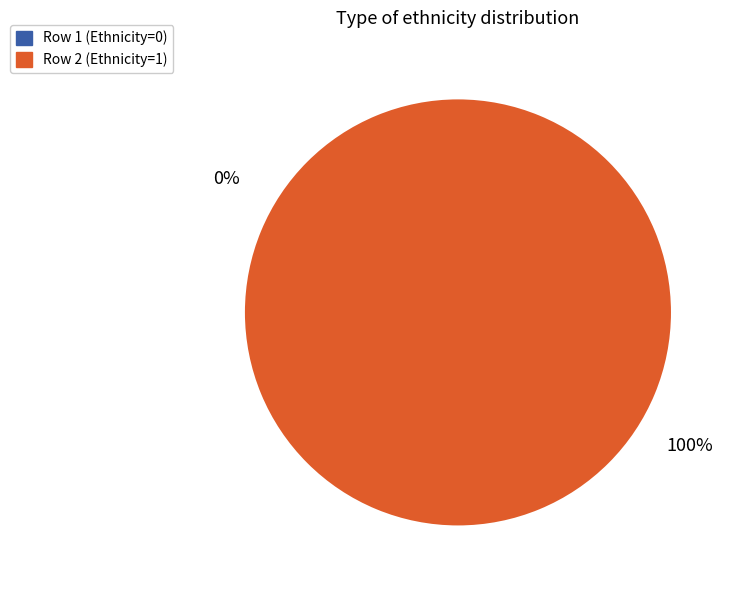

Count the number of slices in the pie.

2